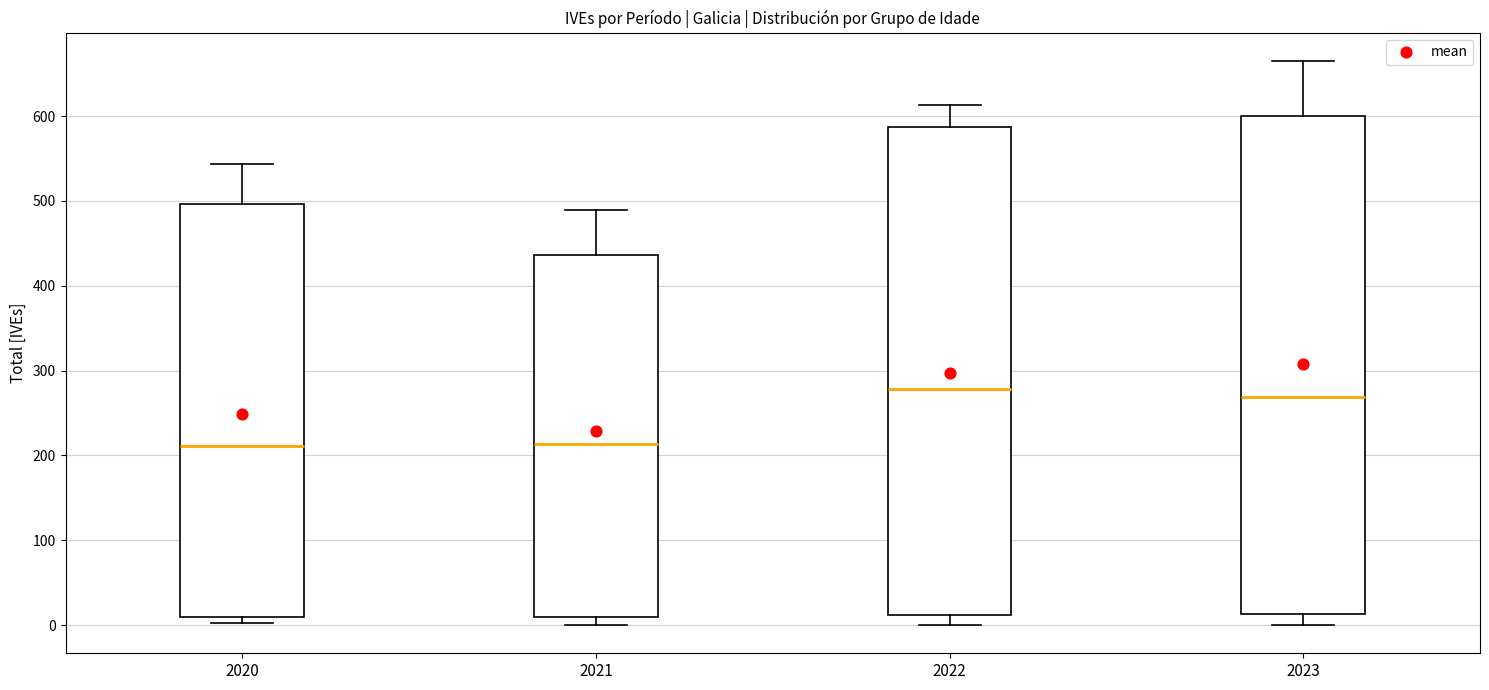

Reading left to right, transcribe this box plot: for each box, give where its median line is, the range the box spans, and where its two whiskers end, as read against the y-axis. The values are not printed on the chart, so give them approximately, as read against the axis.

2020: median 210, box 10 to 500, whiskers 0 to 540
2021: median 210, box 10 to 440, whiskers 0 to 490
2022: median 280, box 10 to 590, whiskers 0 to 610
2023: median 270, box 10 to 600, whiskers 0 to 670